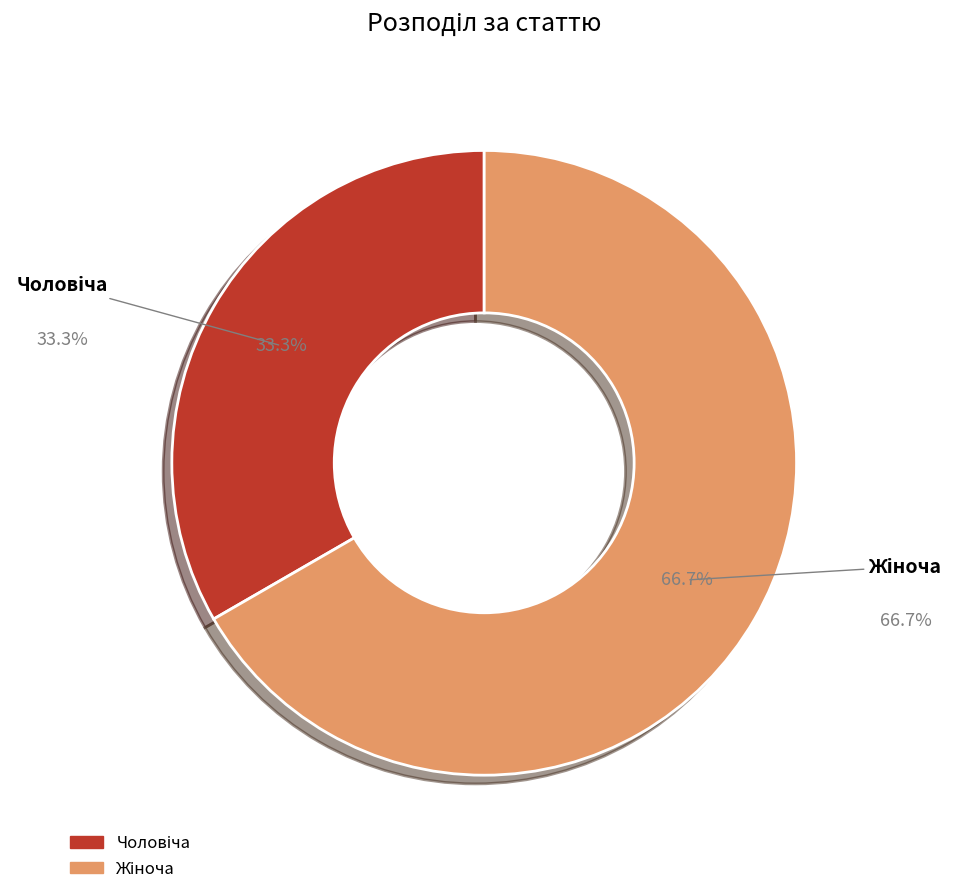

Does any single category account for the majority?

Yes